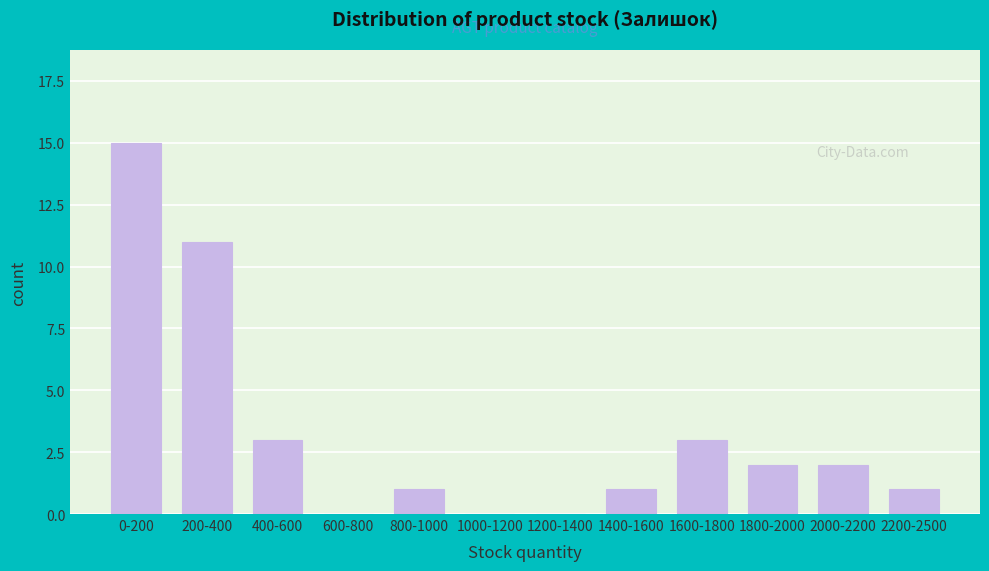

Reading right to left, transcribe all the data shown in this chart.

2200-2500=1	2000-2200=2	1800-2000=2	1600-1800=3	1400-1600=1	1200-1400=0	1000-1200=0	800-1000=1	600-800=0	400-600=3	200-400=11	0-200=15